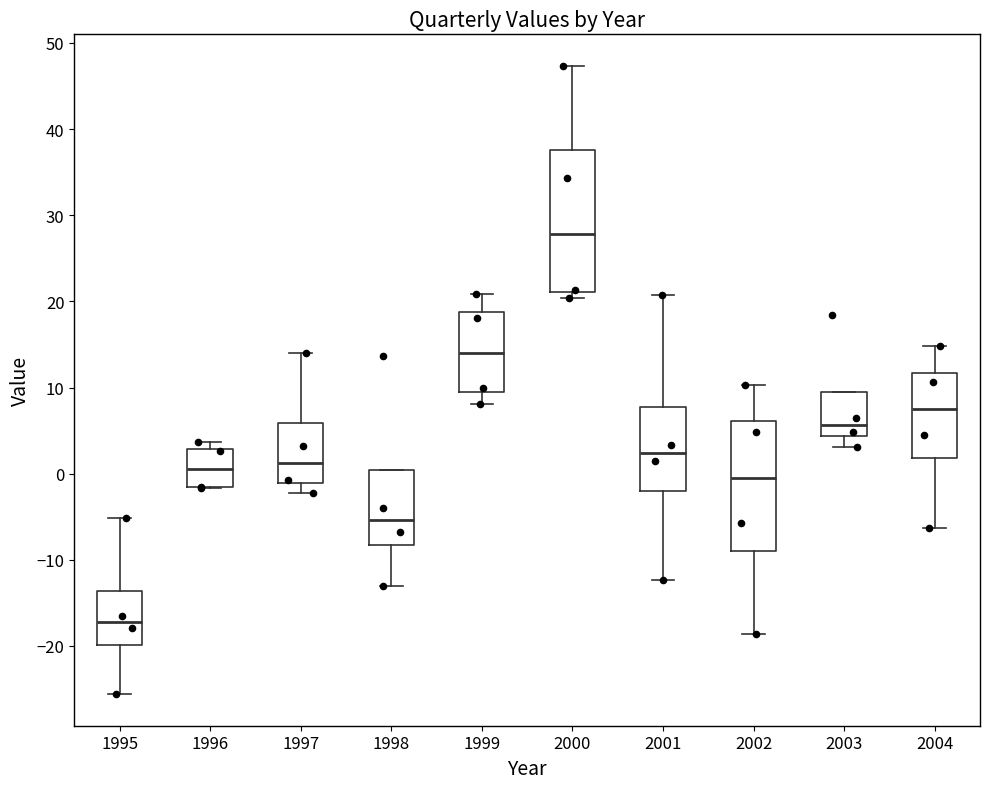

Where is the lower edge of the box at x = 2003 on the y-axis? The values are not printed on the chart, so give them approximately, as read against the axis.

4